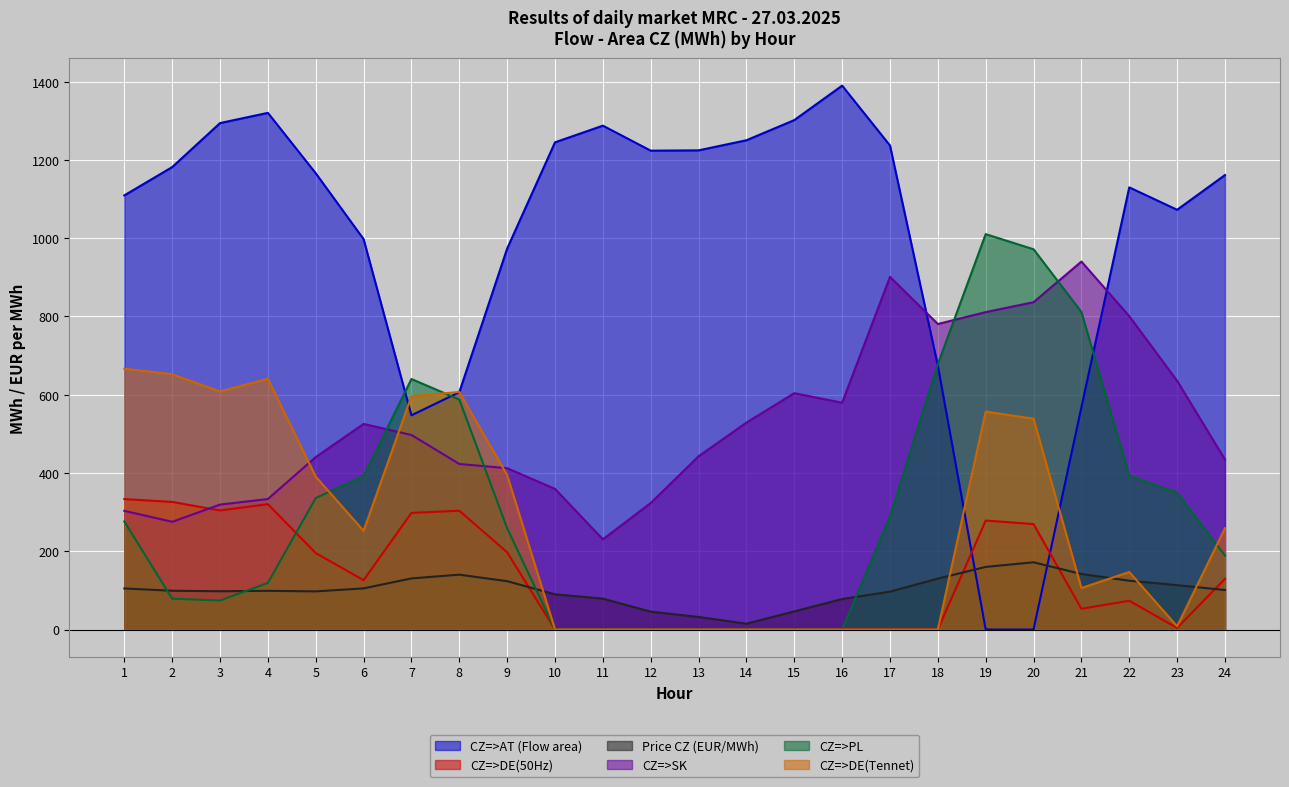

What is the average value of the CZ=>DE(Tennet) series?

267.7